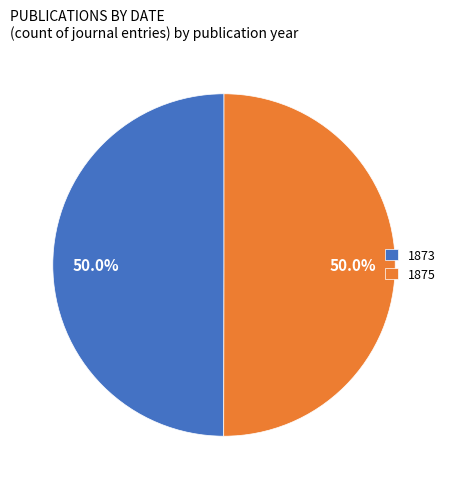

Count the number of slices in the pie.

2